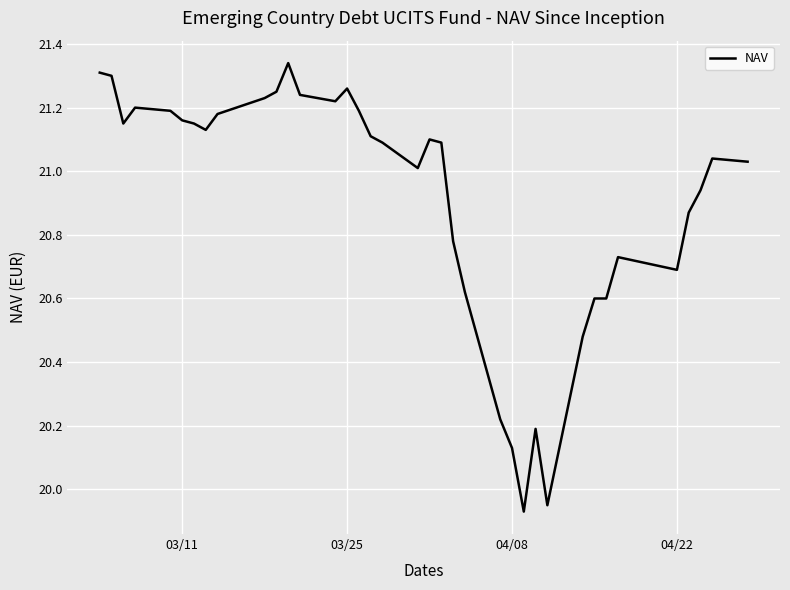

What is the difference between the maximum and minimum values?

1.4